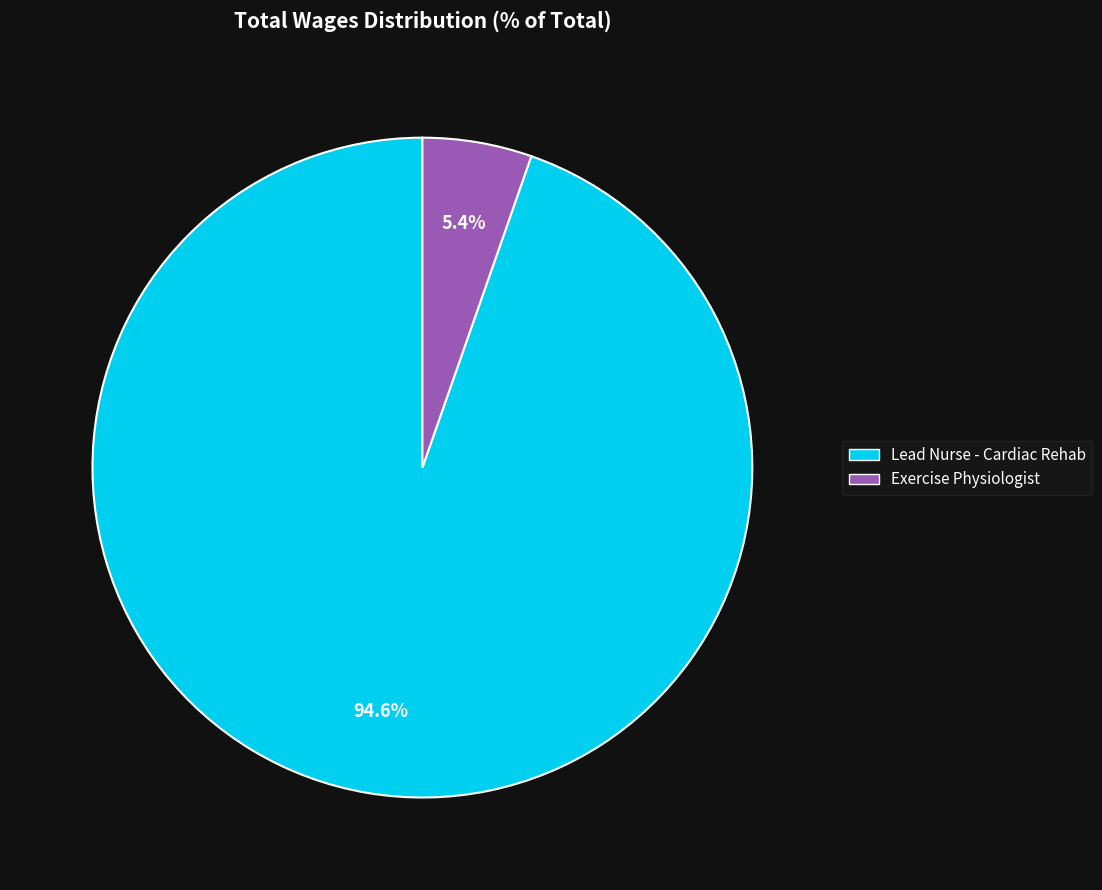

How many slices are in this pie chart?

2